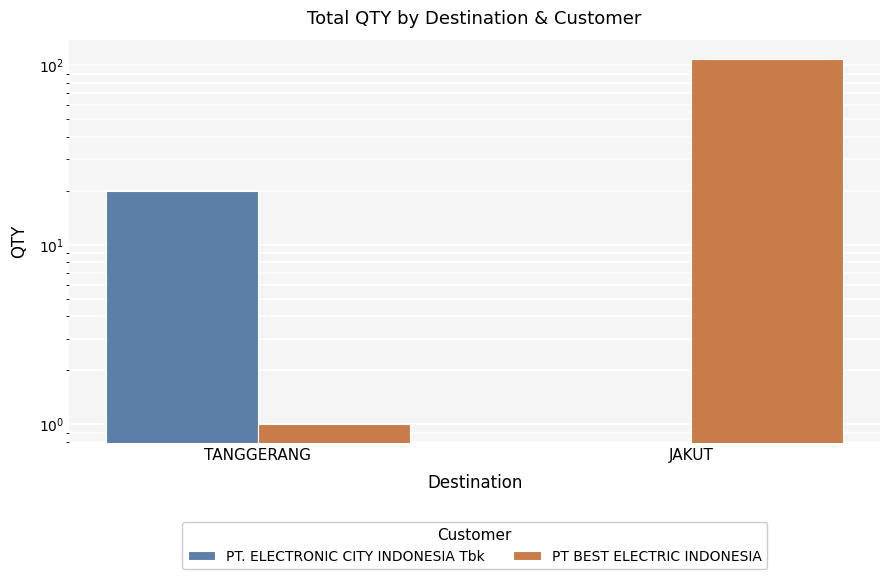

How many groups of bars are there?

2